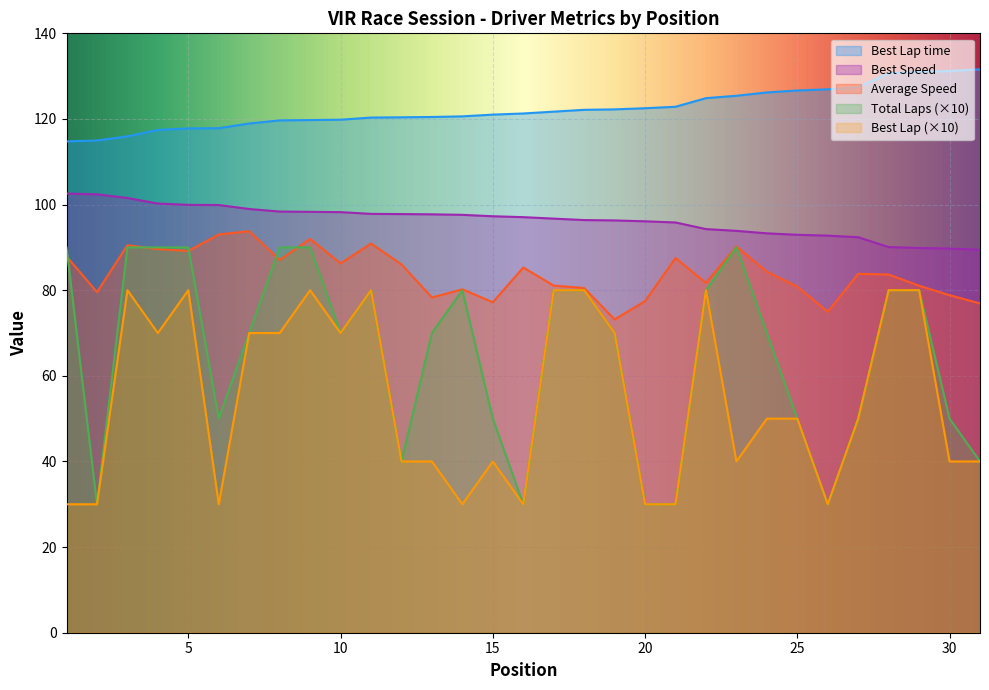

Reading left to right, list all the values displayed in this chart.

Total Laps: 90.0	30.0	90.0	90.0	90.0	50.0	70.0	90.0	90.0	70.0	80.0	40.0	70.0	80.0	50.0	30.0	80.0	80.0	70.0	30.0	30.0	80.0	90.0	70.0	50.0	30.0	50.0	80.0	80.0	50.0	40.0
Best Lap: 30.0	30.0	80.0	70.0	80.0	30.0	70.0	70.0	80.0	70.0	80.0	40.0	40.0	30.0	40.0	30.0	80.0	80.0	70.0	30.0	30.0	80.0	40.0	50.0	50.0	30.0	50.0	80.0	80.0	40.0	40.0
Best Lap time: 114.8	115.0	115.9	117.4	117.8	117.8	118.9	119.7	119.7	119.8	120.3	120.4	120.5	120.6	121.0	121.3	121.7	122.1	122.2	122.5	122.8	124.9	125.4	126.2	126.7	126.9	127.4	130.7	131.0	131.2	131.6
Best Speed: 102.6	102.4	101.5	100.2	99.9	99.9	99.0	98.4	98.3	98.2	97.8	97.8	97.7	97.6	97.3	97.1	96.7	96.4	96.3	96.1	95.8	94.3	93.9	93.3	92.9	92.7	92.4	90.1	89.9	89.7	89.5
Average Speed: 87.9	79.5	90.5	89.6	89.2	93.0	93.8	87.0	92.0	86.3	90.9	86.0	78.3	80.2	77.2	85.3	81.1	80.5	73.2	77.4	87.5	81.7	90.2	84.3	80.8	75.0	83.8	83.7	81.0	78.8	76.9